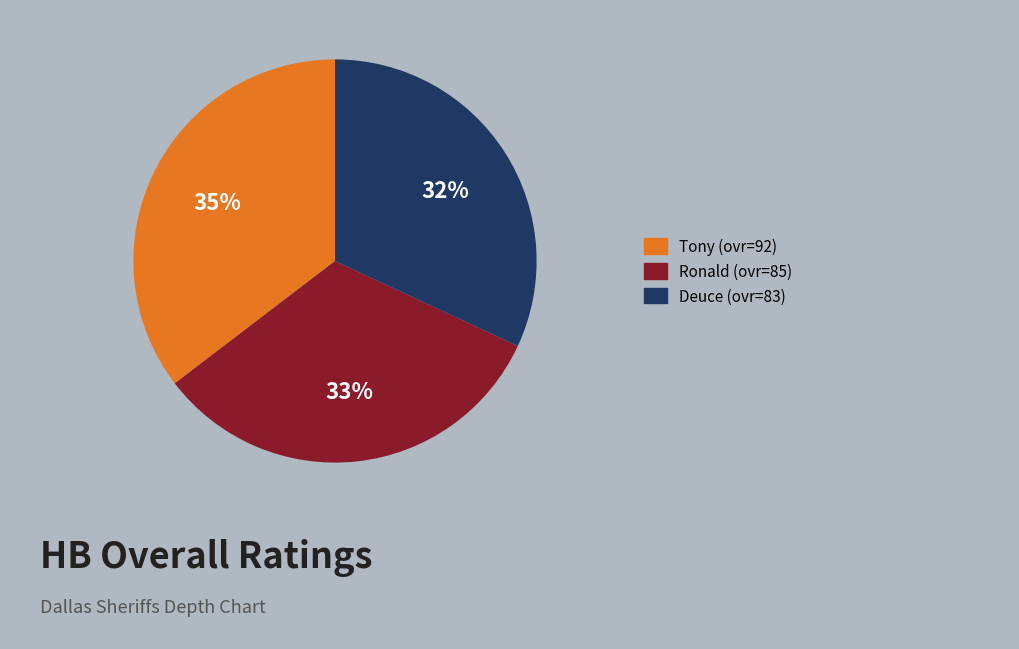

How many slices are in this pie chart?

3